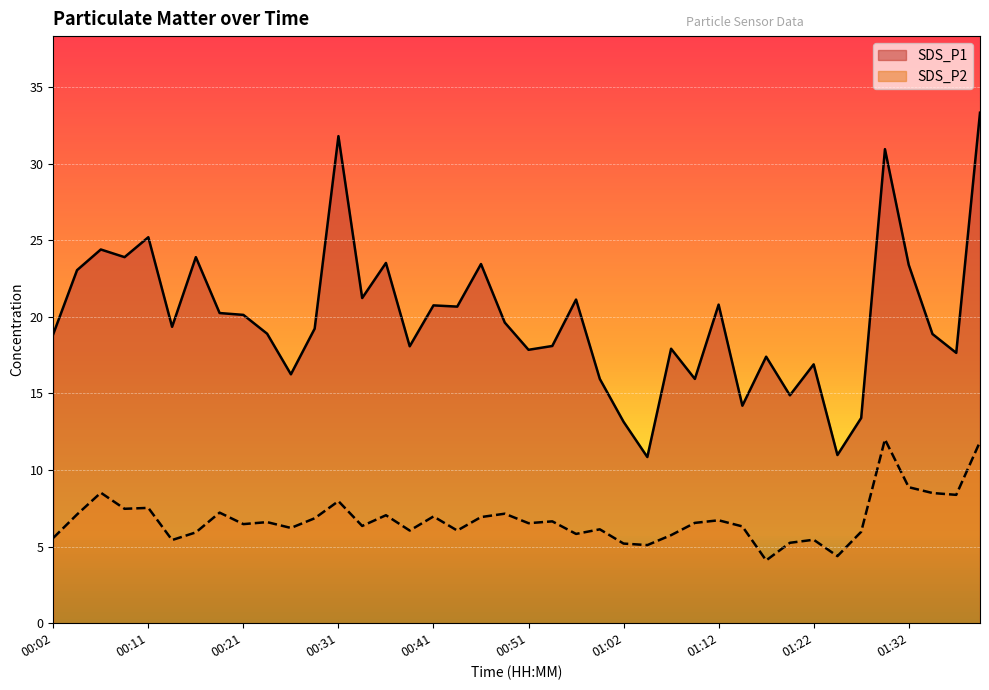

Reading left to right, list all the values displayed in this chart.

SDS_P1: 00:02=18.9	00:04=23.1	00:06=24.4	00:09=23.9	00:11=25.2	00:14=19.4	00:16=23.9	00:19=20.2	00:21=20.1	00:23=18.9	00:26=16.2	00:28=19.2	00:31=31.8	00:33=21.2	00:36=23.5	00:38=18.1	00:41=20.8	00:43=20.7	00:46=23.4	00:48=19.6	00:51=17.9	00:54=18.1	00:57=21.1	01:00=15.9	01:02=13.2	01:04=10.8	01:07=17.9	01:09=15.9	01:12=20.8	01:14=14.2	01:17=17.4	01:19=14.9	01:22=16.9	01:24=11.0	01:27=13.4	01:29=30.9	01:32=23.4	01:34=18.9	01:36=17.6	01:39=33.3
SDS_P2: 00:02=5.6	00:04=7.1	00:06=8.5	00:09=7.5	00:11=7.5	00:14=5.4	00:16=5.9	00:19=7.2	00:21=6.5	00:23=6.6	00:26=6.2	00:28=6.8	00:31=8.0	00:33=6.3	00:36=7.0	00:38=6.0	00:41=7.0	00:43=6.0	00:46=6.9	00:48=7.2	00:51=6.5	00:54=6.7	00:57=5.8	01:00=6.1	01:02=5.2	01:04=5.1	01:07=5.8	01:09=6.5	01:12=6.7	01:14=6.3	01:17=4.1	01:19=5.2	01:22=5.5	01:24=4.4	01:27=6.0	01:29=12.0	01:32=8.9	01:34=8.5	01:36=8.4	01:39=11.8